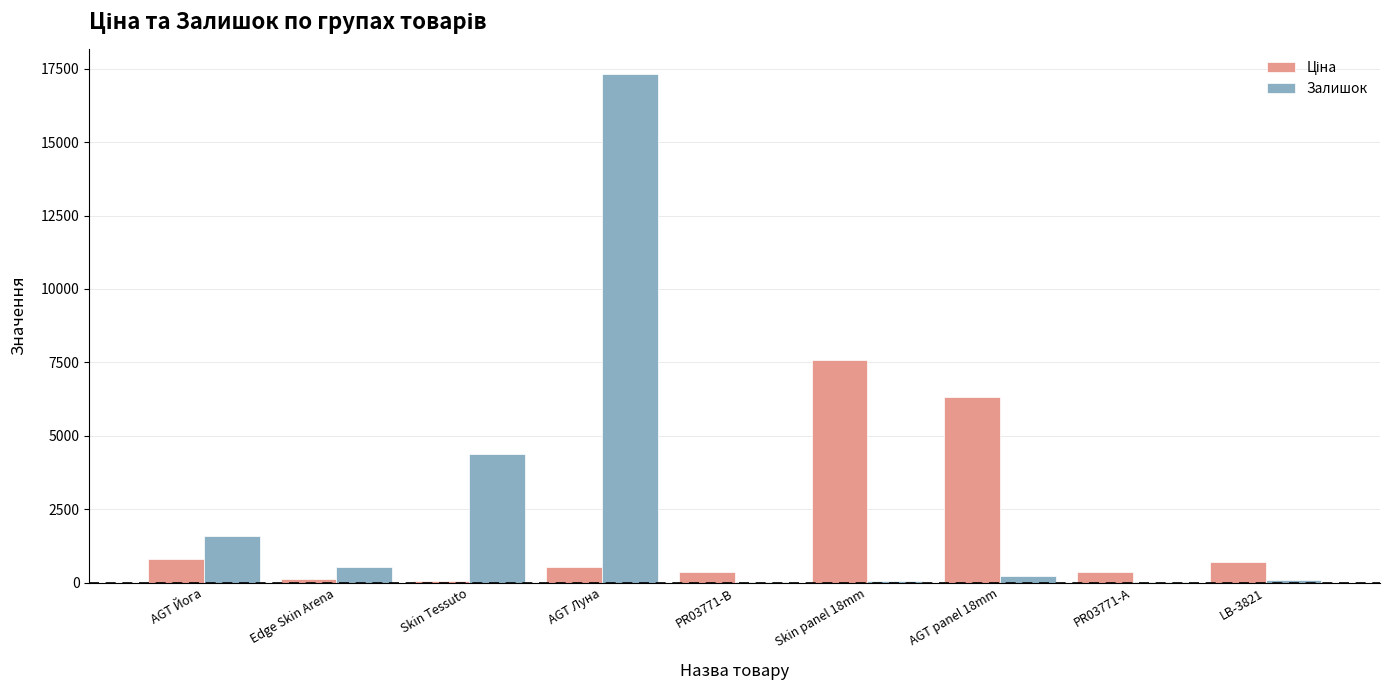

Between AGT Луна and AGT panel 18mm, which series saw the biggest shift?

Залишок